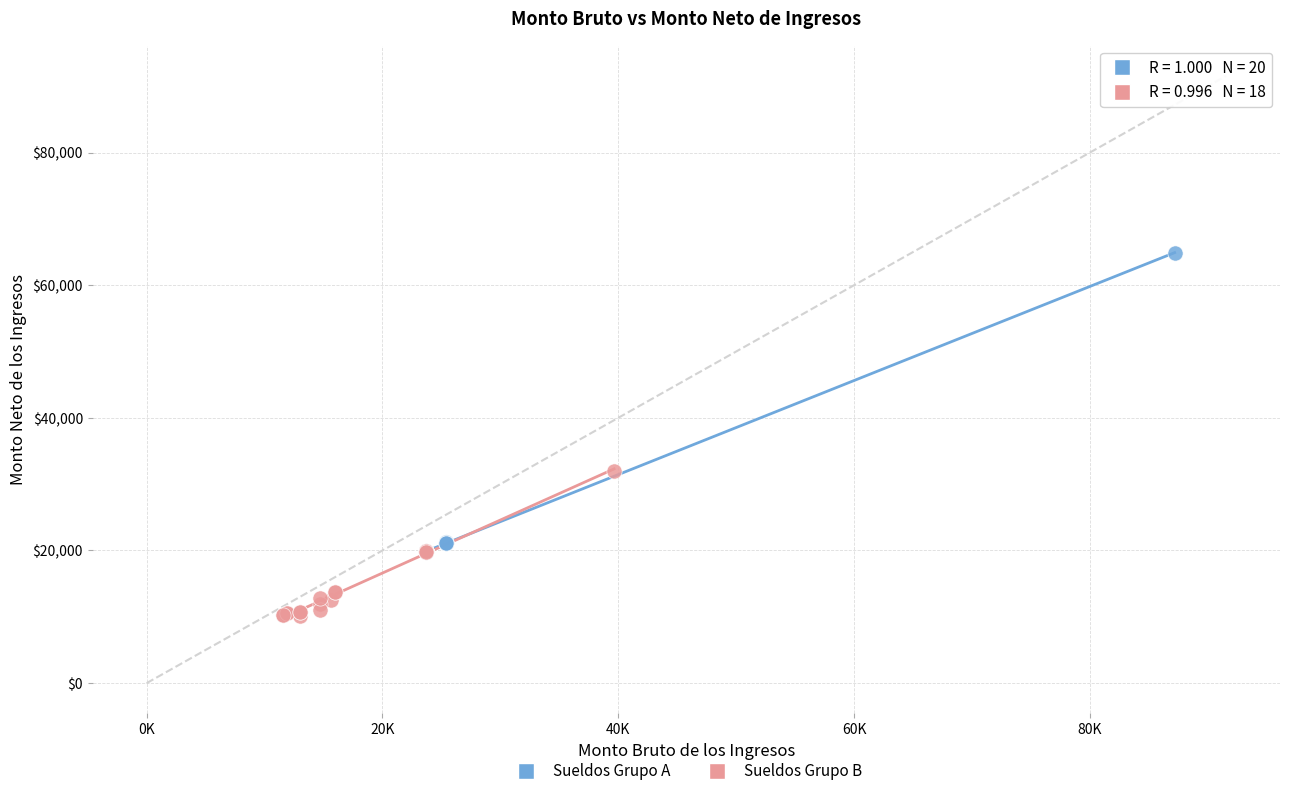

Which series has the largest Y range (max minus min)?

Sueldos Grupo A